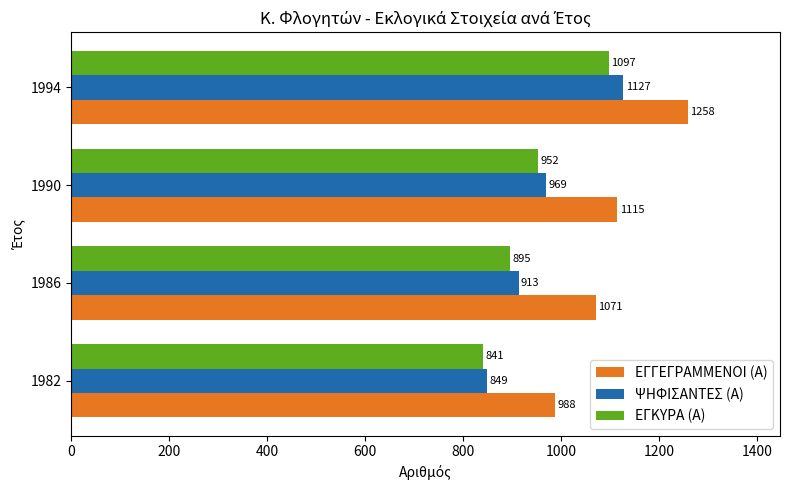

Is it true that ΨΗΦΙΣΑΝΤΕΣ (Α) equals 849 at 1982?

True